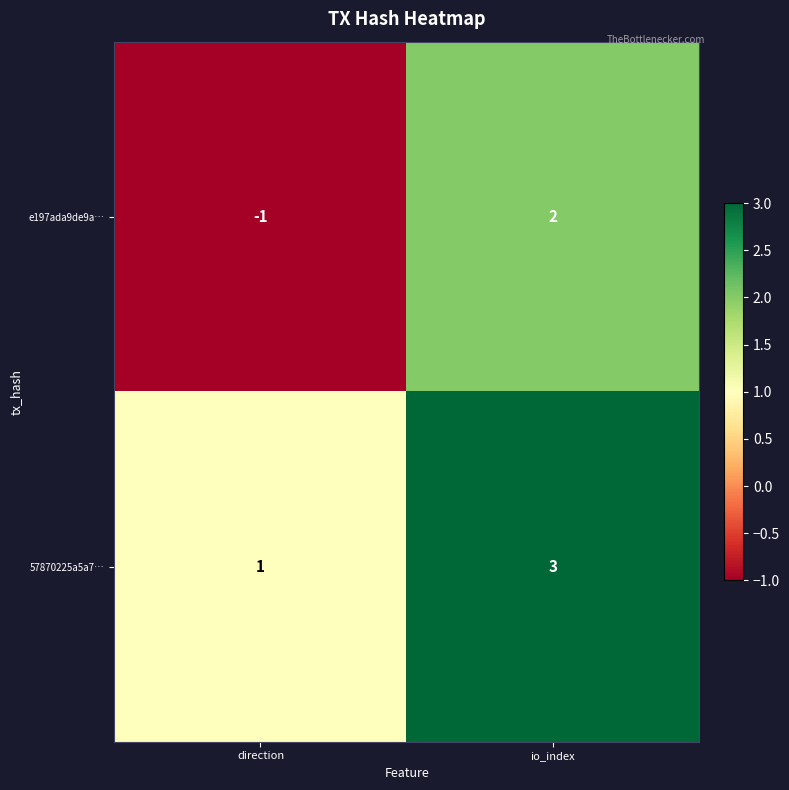

Count the number of categories in the chart.

2